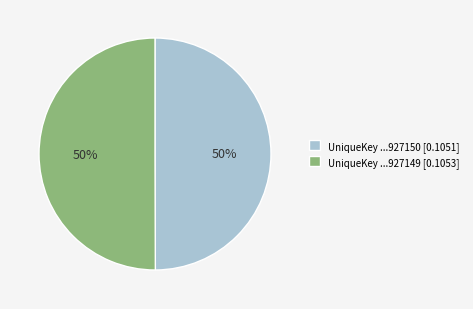

How many slices are in this pie chart?

2